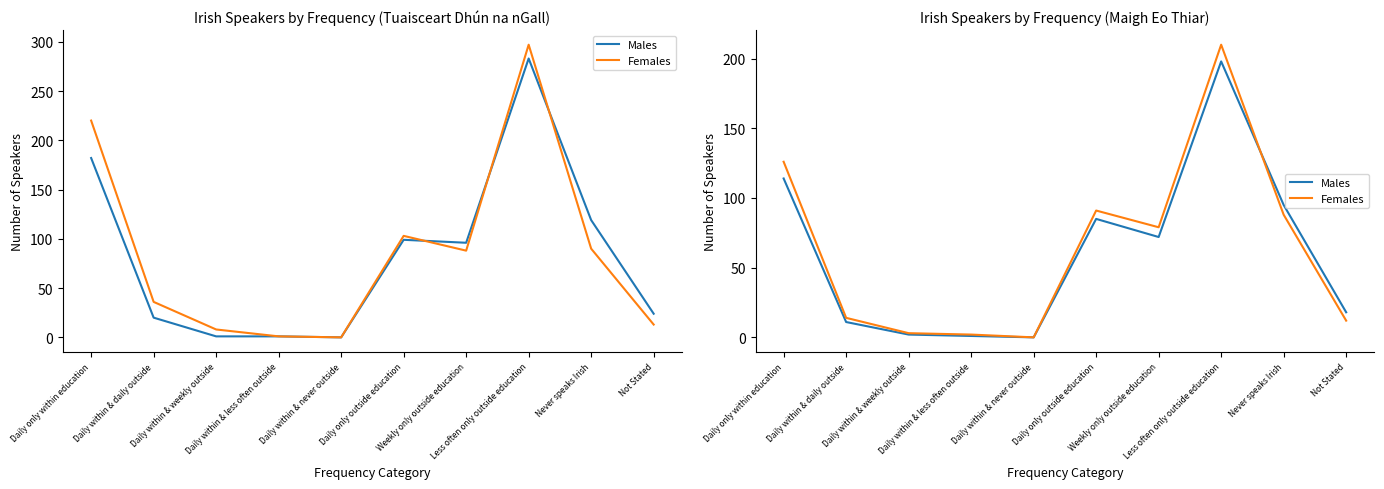

Is this an area chart (filled region under the line)?

No